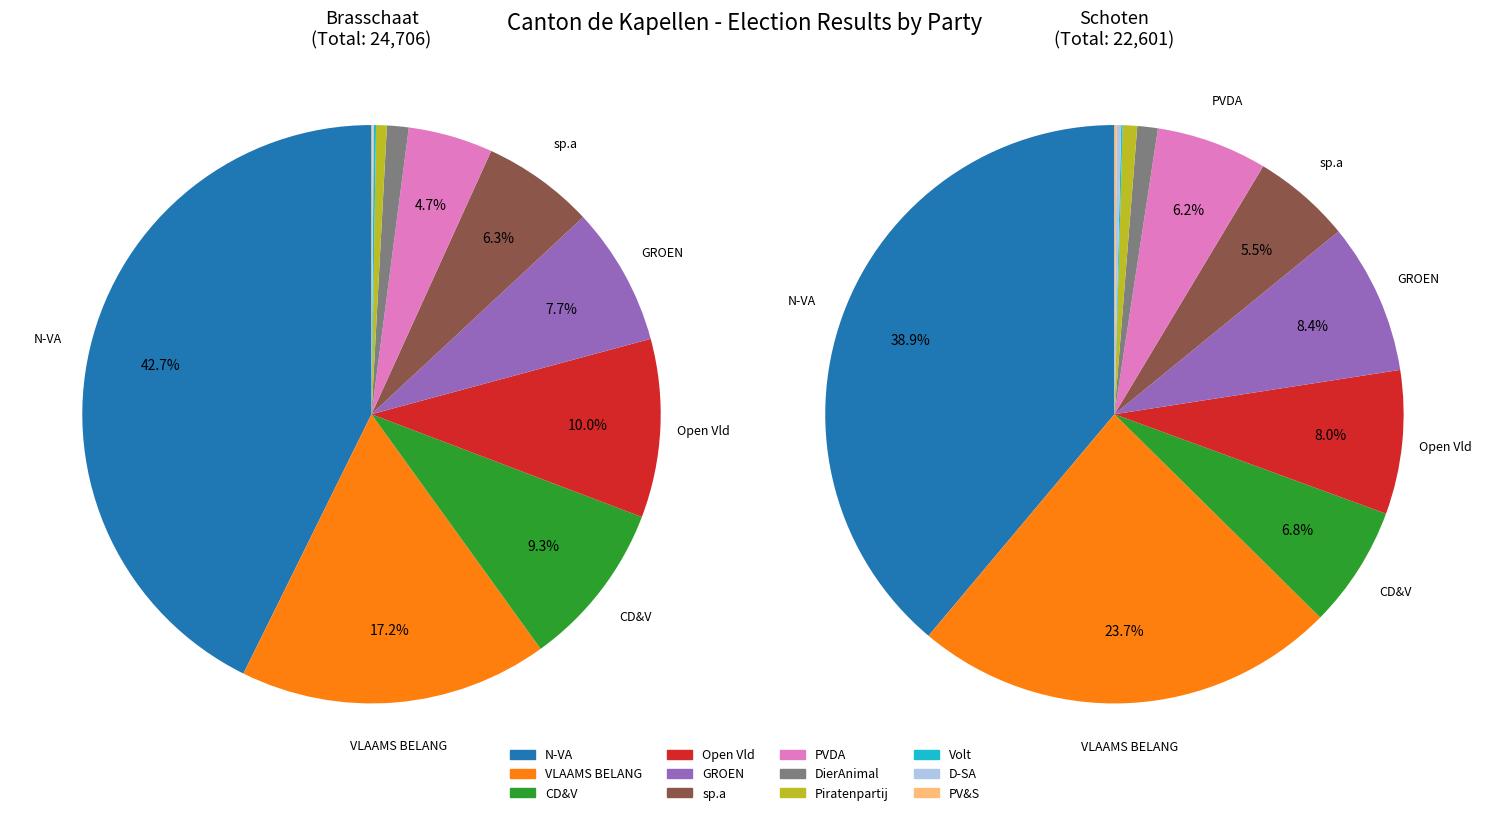

Count the number of slices in the pie.

12